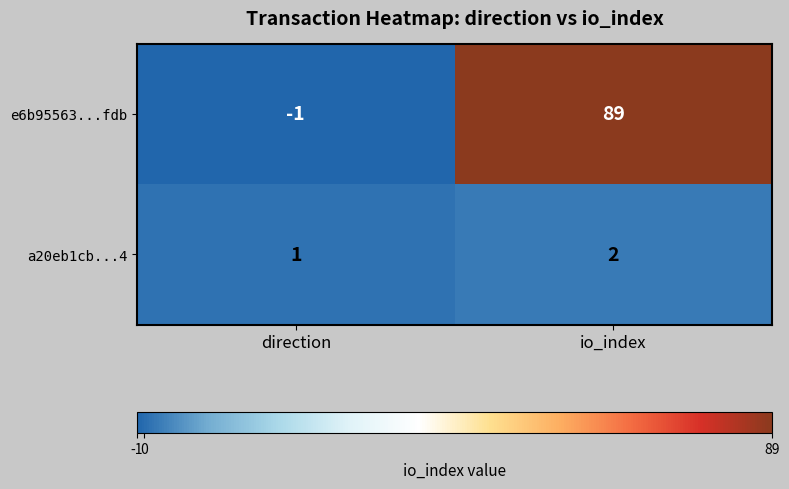

Which series has the largest total across all categories?

e6b95563...fdb